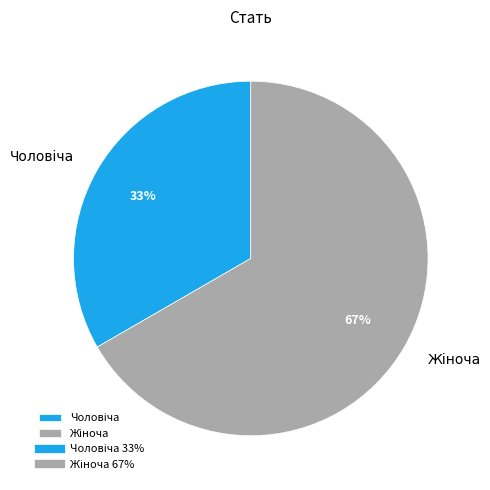

Count the number of slices in the pie.

2